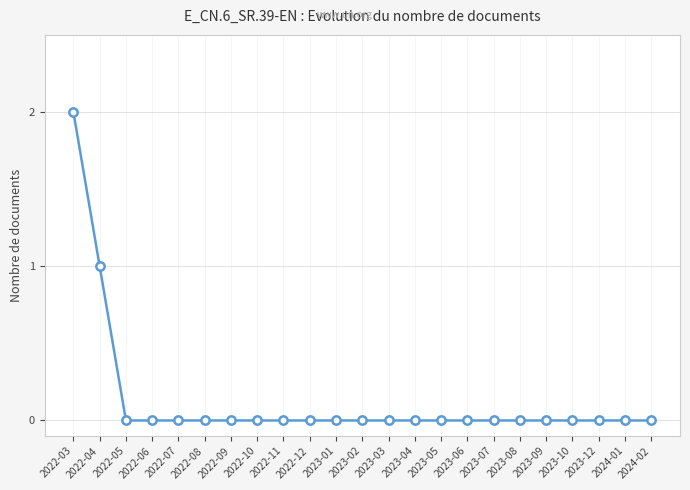

At which label is the value closest to 1?

2022-04